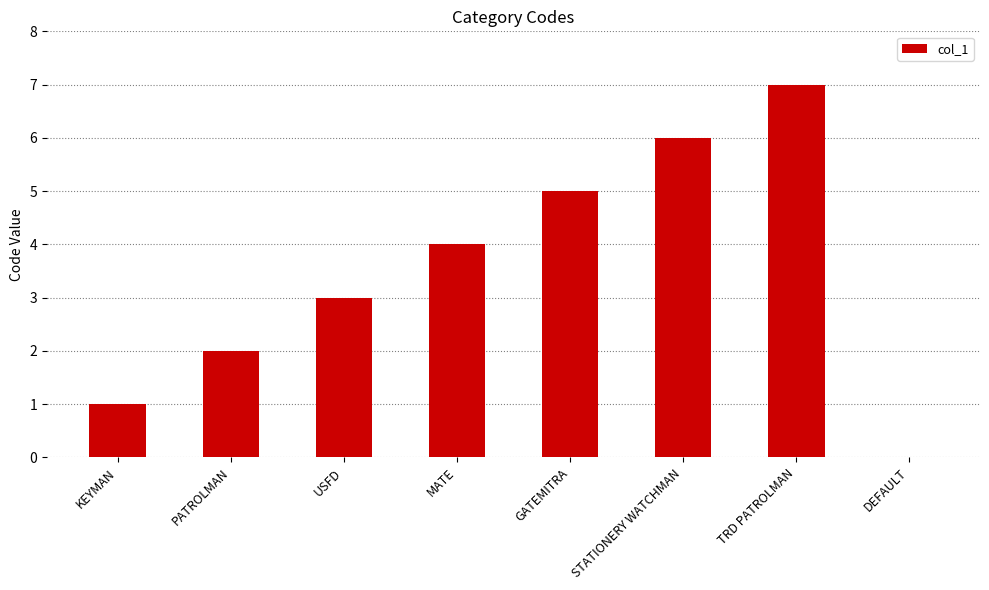

Reading left to right, list all the values displayed in this chart.

KEYMAN=1	PATROLMAN=2	USFD=3	MATE=4	GATEMITRA=5	STATIONERY WATCHMAN=6	TRD PATROLMAN=7	DEFAULT=0